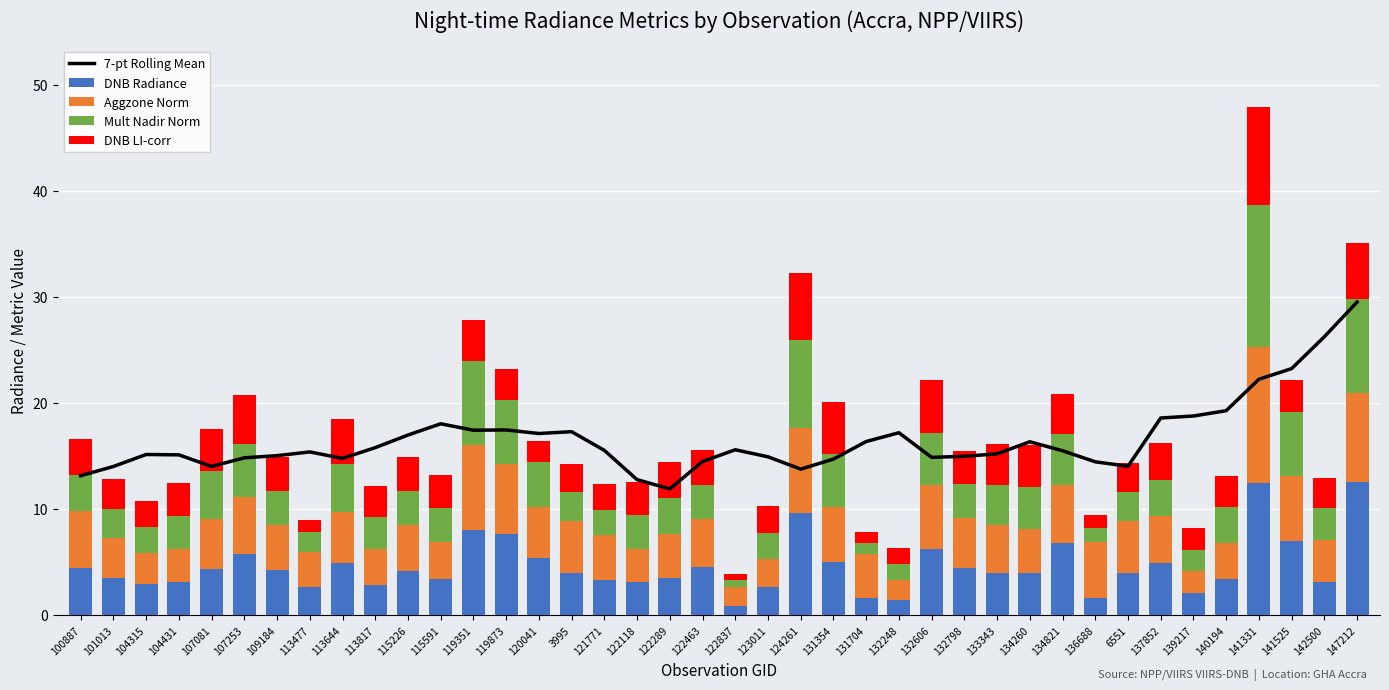

Reading left to right, extract all data points from this chart.

7-pt Rolling Mean: 13.1	14.0	15.1	15.1	14.0	14.8	15.0	15.4	14.7	15.8	17.0	18.0	17.4	17.4	17.1	17.3	15.5	12.7	11.9	14.5	15.6	14.9	13.7	14.7	16.3	17.2	14.8	14.9	15.2	16.3	15.5	14.4	14.0	18.6	18.7	19.2	22.2	23.2	26.2	29.5
DNB Radiance: 4.4	3.5	2.9	3.1	4.3	5.7	4.2	2.6	4.9	2.8	4.2	3.4	8.0	7.7	5.4	3.9	3.3	3.1	3.5	4.5	0.8	2.6	9.6	5.0	1.6	1.4	6.2	4.4	3.9	3.9	6.8	1.6	3.9	4.9	2.0	3.4	12.5	6.9	3.1	12.5
Aggzone Norm: 5.4	3.7	3.0	3.1	4.7	5.4	4.2	3.3	4.8	3.3	4.3	3.4	8.0	6.6	4.8	4.9	4.2	3.1	4.2	4.6	1.9	2.6	8.0	5.2	4.1	1.9	6.0	4.7	4.5	4.2	5.4	5.2	4.9	4.4	2.0	3.4	12.8	6.2	3.9	8.4
Mult Nadir Norm: 3.4	2.8	2.4	3.1	4.6	4.9	3.2	1.9	4.6	3.0	3.2	3.2	8.0	6.0	4.2	2.7	2.4	3.1	3.4	3.2	0.6	2.5	8.3	5.0	1.1	1.5	5.0	3.2	3.8	3.9	4.8	1.4	2.7	3.4	2.0	3.3	13.3	6.0	3.1	8.9
DNB LI-corr: 3.4	2.8	2.4	3.1	3.9	4.7	3.2	1.2	4.2	2.9	3.2	3.2	3.9	3.0	2.0	2.6	2.4	3.1	3.4	3.2	0.6	2.5	6.3	4.9	1.1	1.5	5.0	3.2	3.8	3.9	3.8	1.2	2.7	3.4	2.0	3.0	9.3	3.0	2.9	5.3